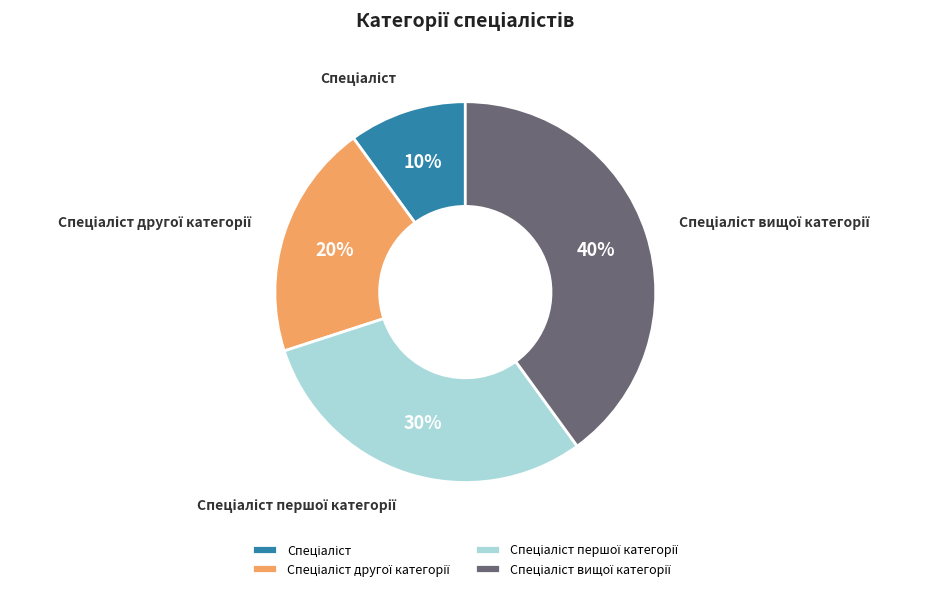

Is there any slice that represents more than half of the pie?

No